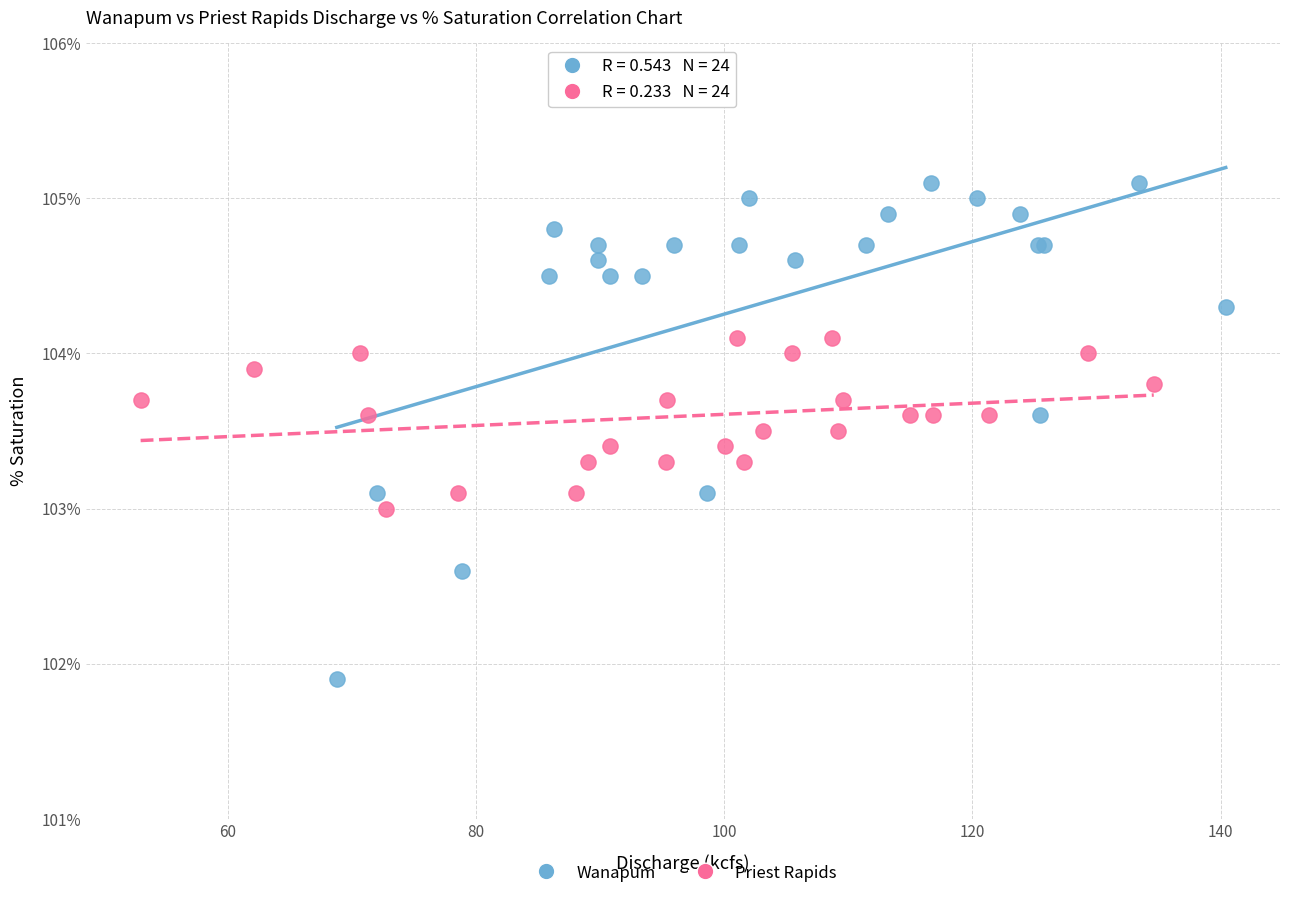

Which series contains the lowest Y value?

Wanapum